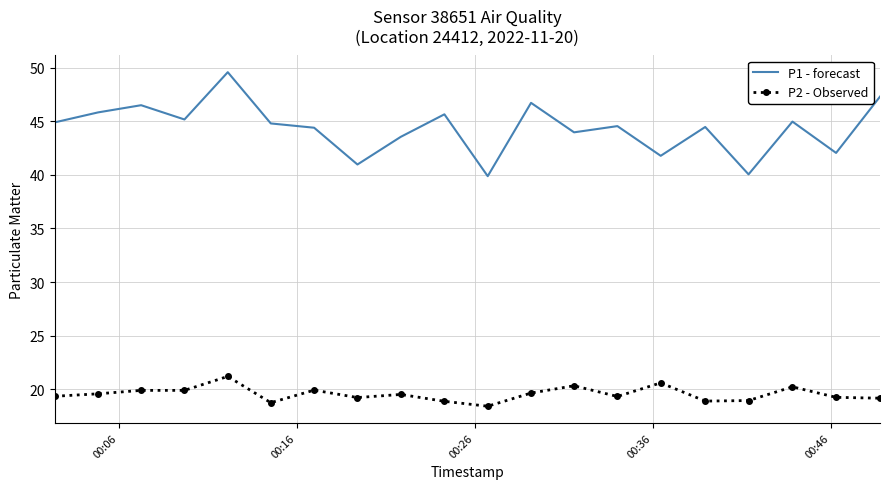

List the series in order of their overall mean, lowest first.

P2 - Observed, P1 - forecast